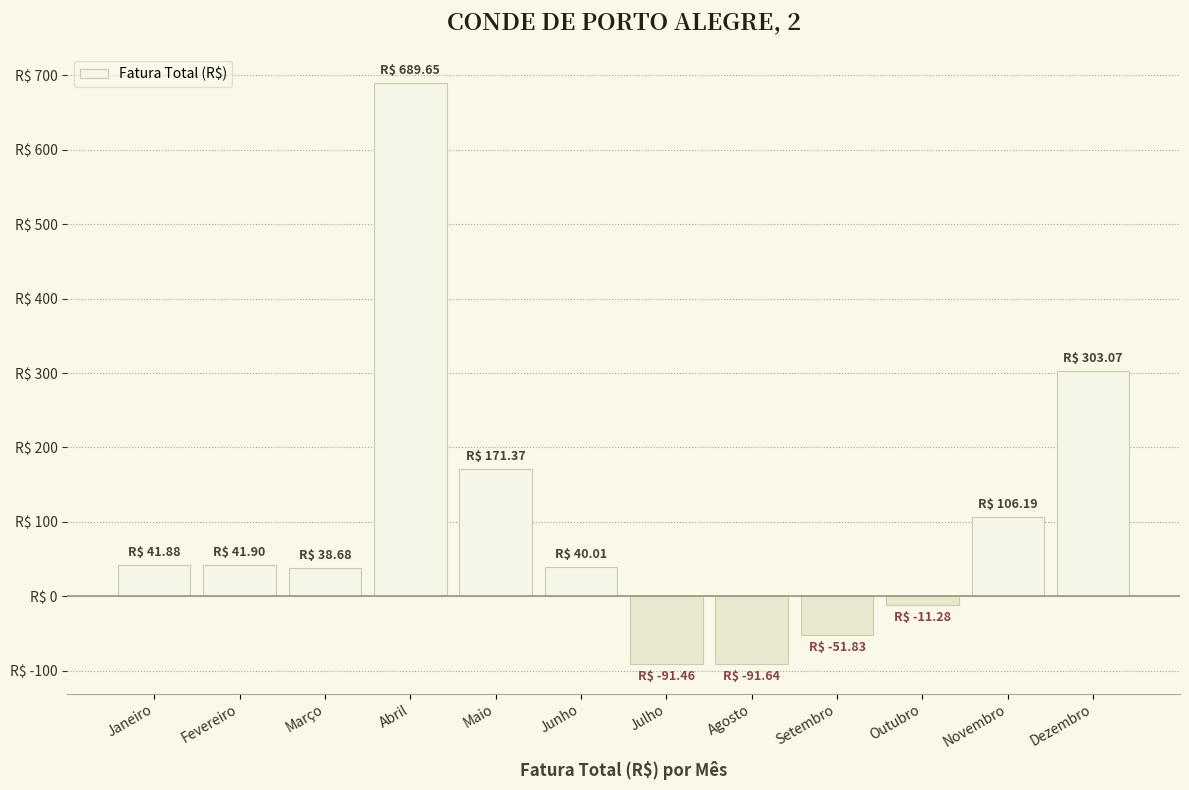

Does the chart contain any negative values?

Yes